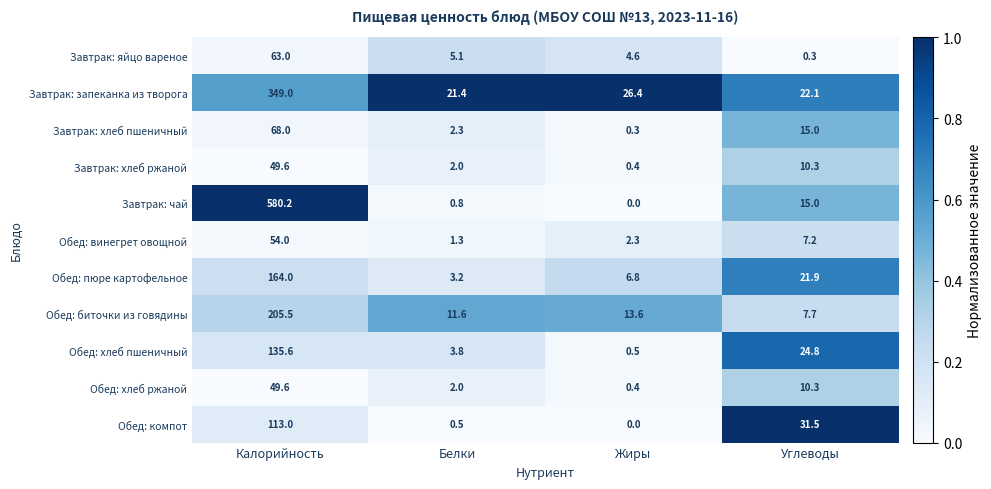

Count the number of categories in the chart.

4